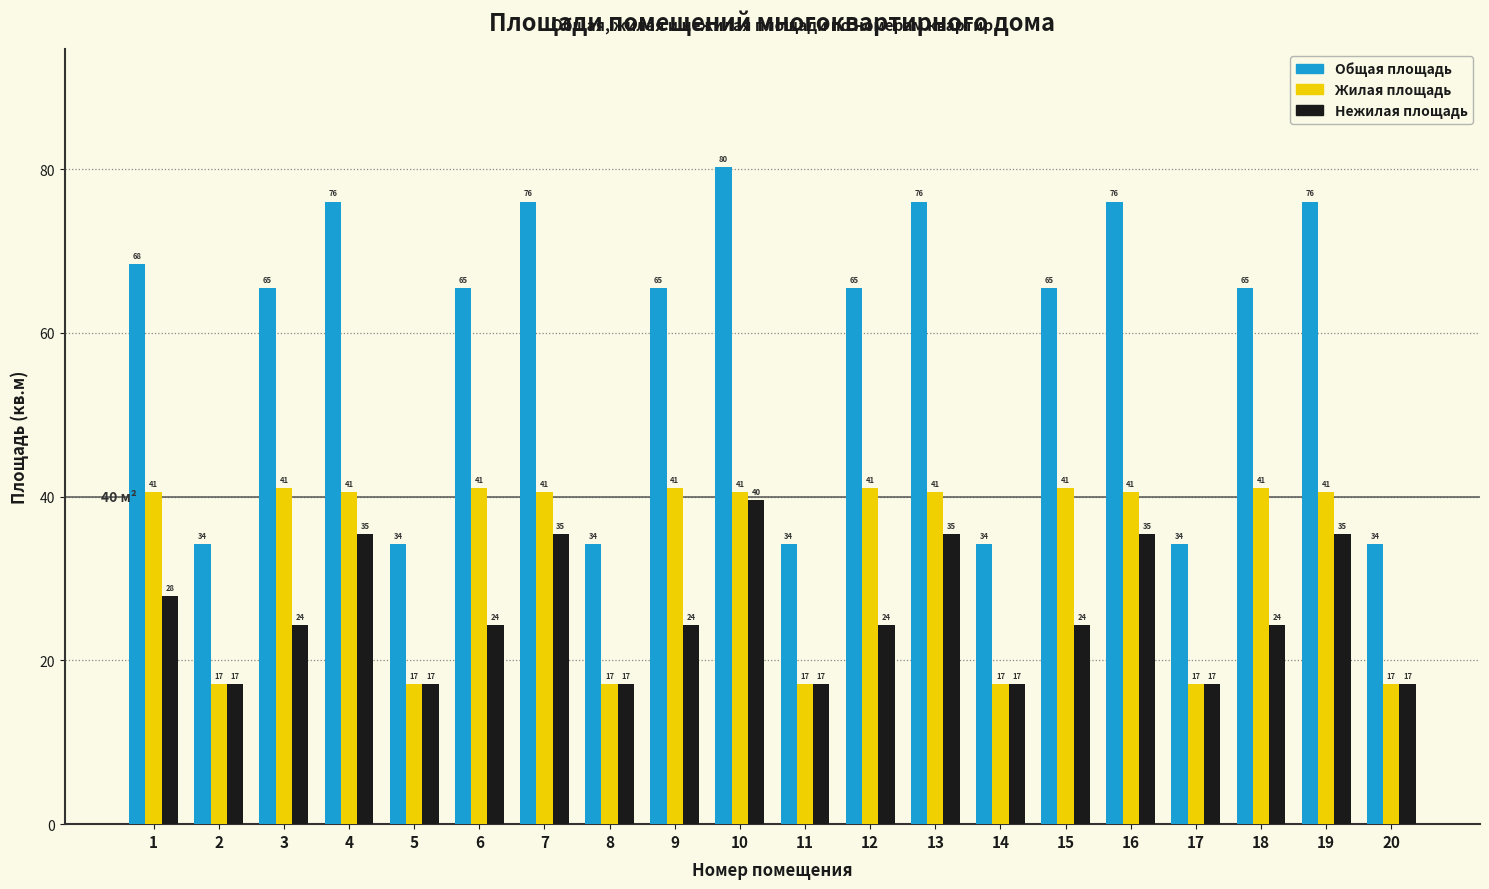

The Нежилая площадь series shows 24.3 at 9. True or false?

True